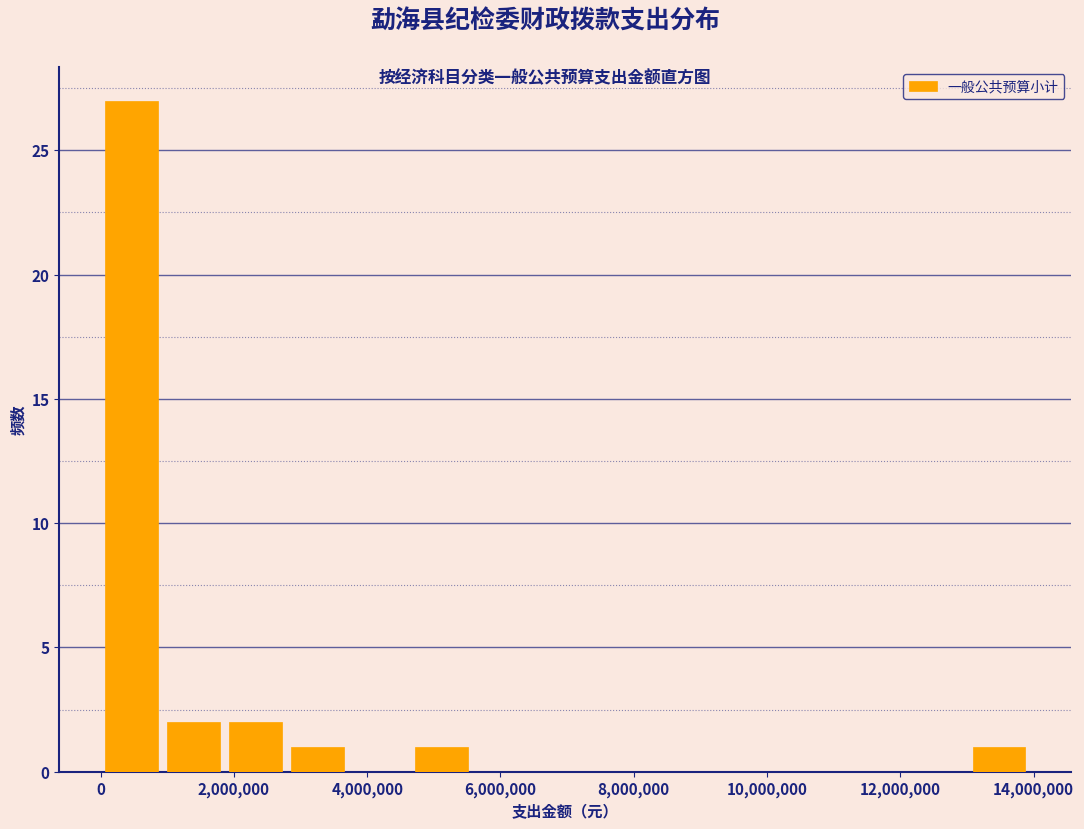

Reading left to right, transcribe this chart: for each bar, give the range it covers on the x-axis and its height. Neither the bar edges nor the heights are printed on the chart, so give them approximately, as read against the axes.

0 to 1000000: 27
1000000 to 1800000: 2
1800000 to 2800000: 2
2800000 to 3800000: 1
3800000 to 4600000: 0
4600000 to 5600000: 1
5600000 to 6600000: 0
6600000 to 7400000: 0
7400000 to 8400000: 0
8400000 to 9200000: 0
9200000 to 10200000: 0
10200000 to 11200000: 0
11200000 to 12000000: 0
12000000 to 13000000: 0
13000000 to 14000000: 1